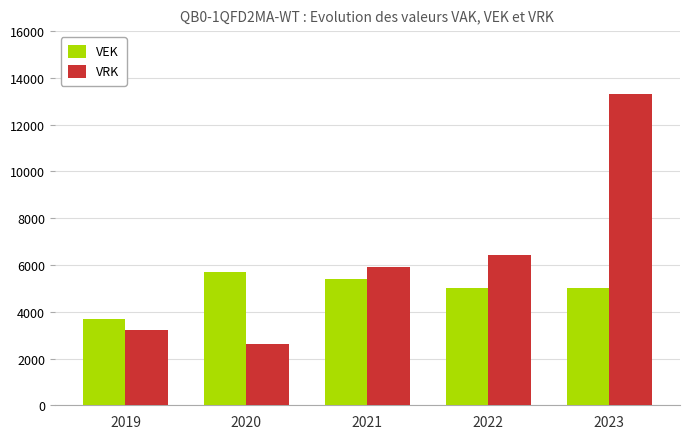

Reading right to left, transcribe all the data shown in this chart.

VEK: 2023=5032	2022=5032	2021=5401	2020=5704	2019=3704
VRK: 2023=13309	2022=6405	2021=5925	2020=2626	2019=3204